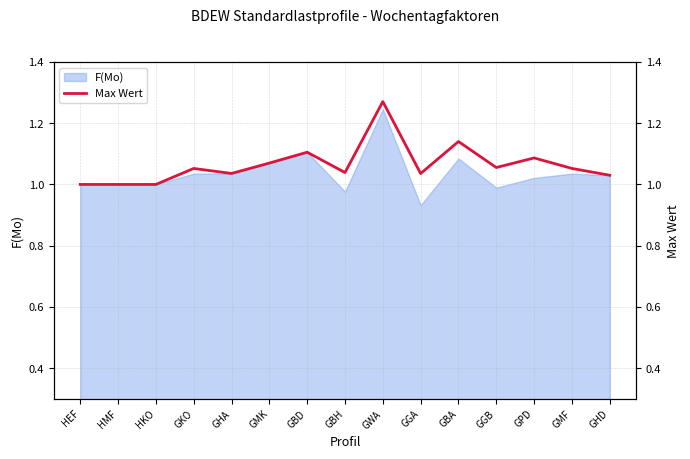

What is the label of the 1st point from the right?

GHD